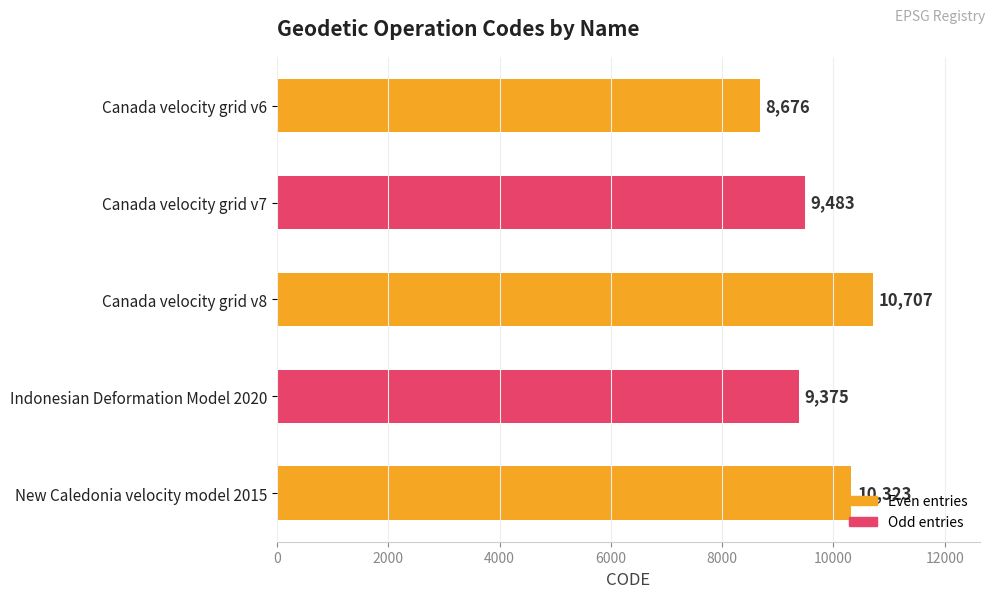

What is the greatest value displayed?

10707